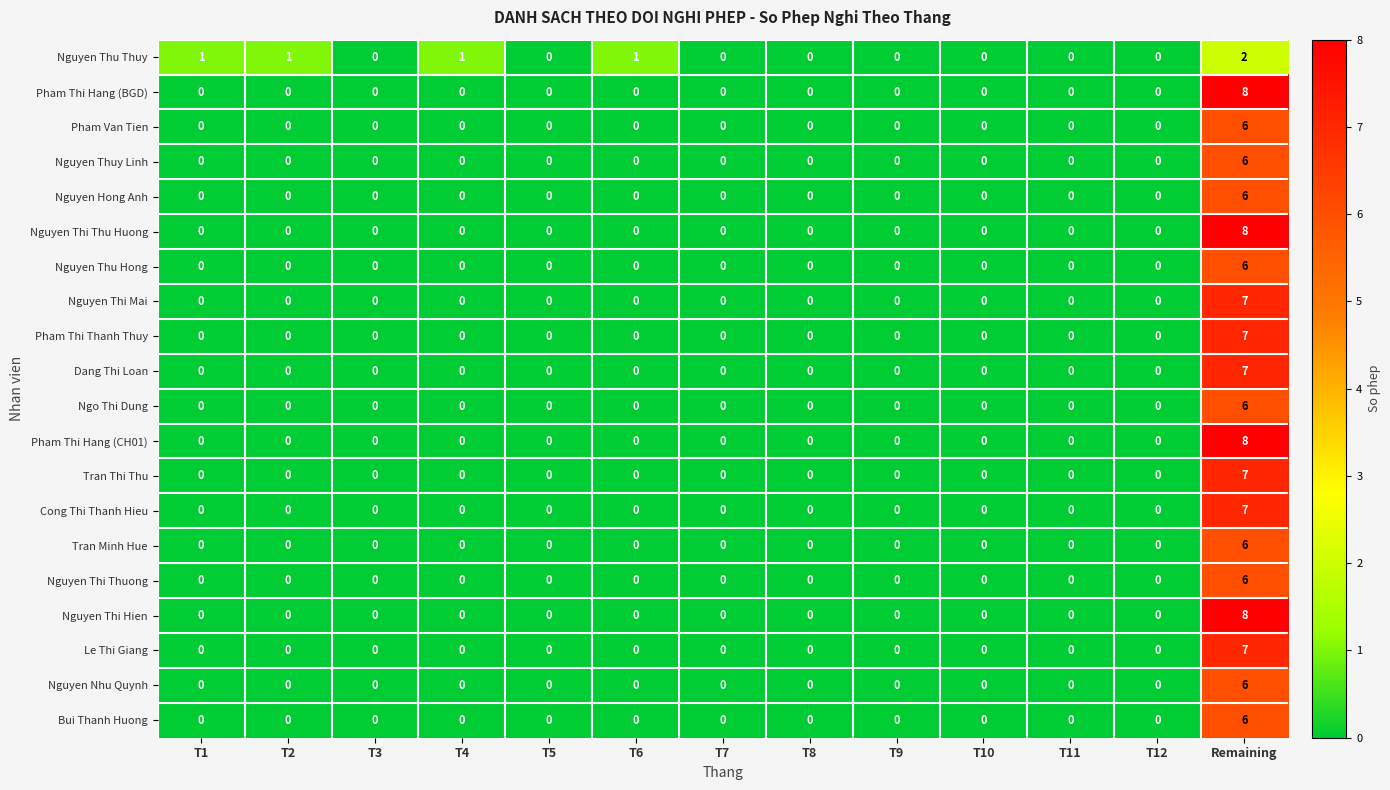

How many positive values does the Pham Van Tien series have?

1